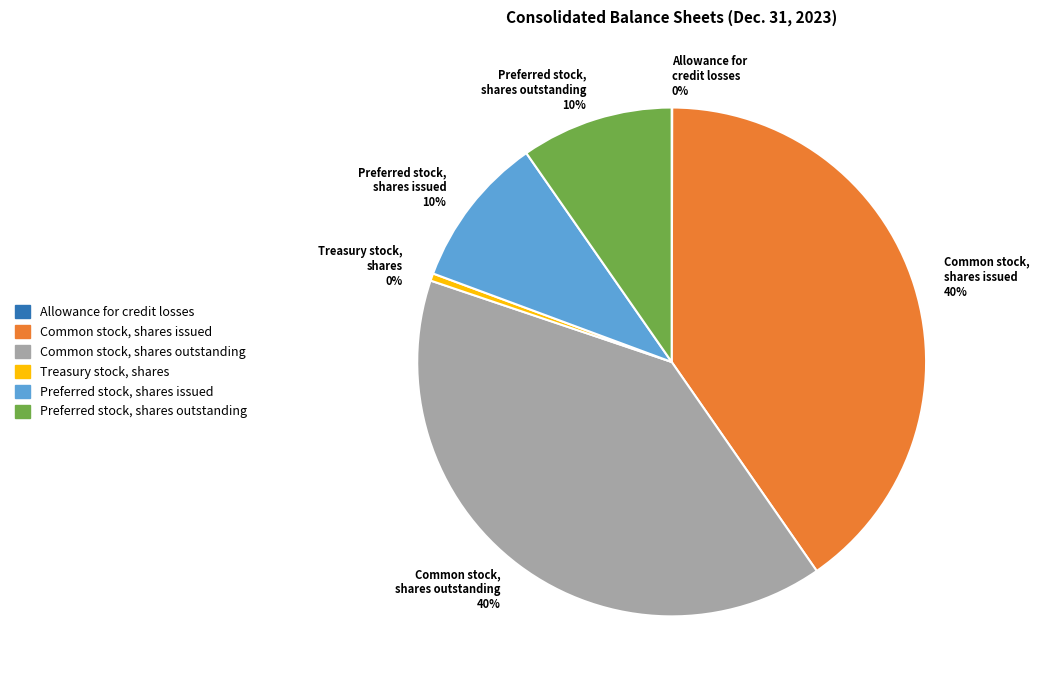

Approximately how many times larger is the value at Preferred stock, shares outstanding 10% compared to Treasury stock, shares 0%?

20.6